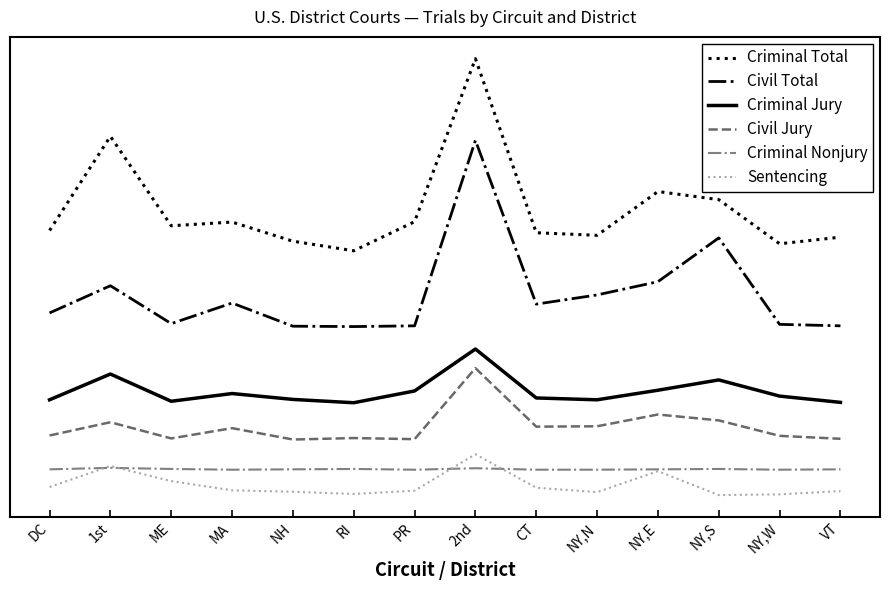

At which category does Sentencing reach its first local peak?

1st